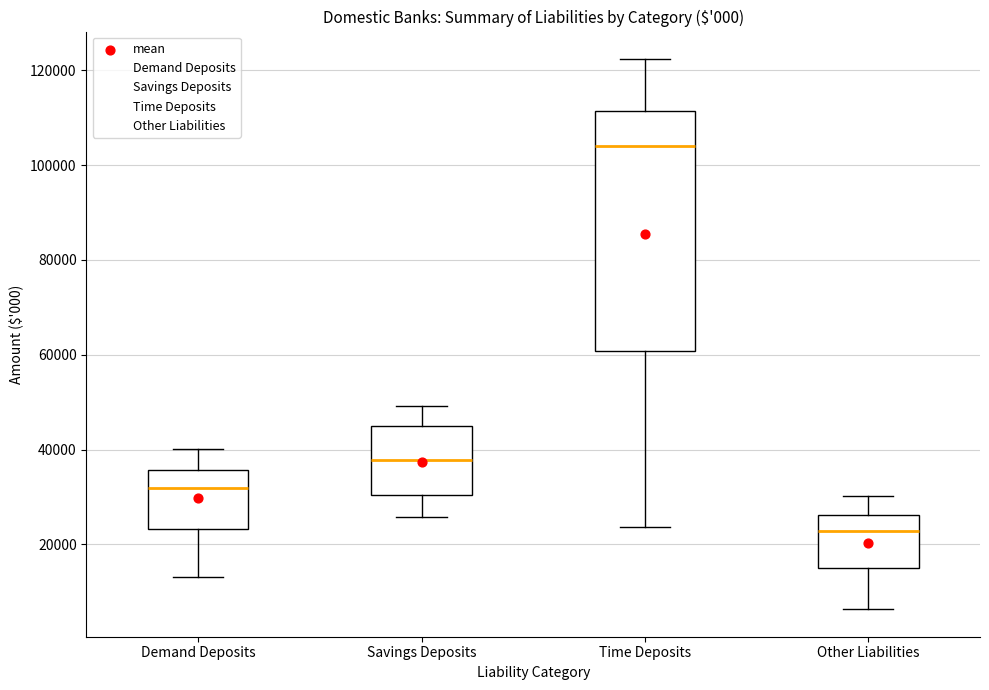

Reading left to right, read every box against the y-axis: the position of its median line, the range the box covers, and the ends of its whiskers. The values are not printed on the chart, so give them approximately, as read against the axis.

Demand Deposits: median 32000, box 24000 to 36000, whiskers 14000 to 40000
Savings Deposits: median 38000, box 30000 to 44000, whiskers 26000 to 50000
Time Deposits: median 104000, box 60000 to 112000, whiskers 24000 to 122000
Other Liabilities: median 22000, box 16000 to 26000, whiskers 6000 to 30000